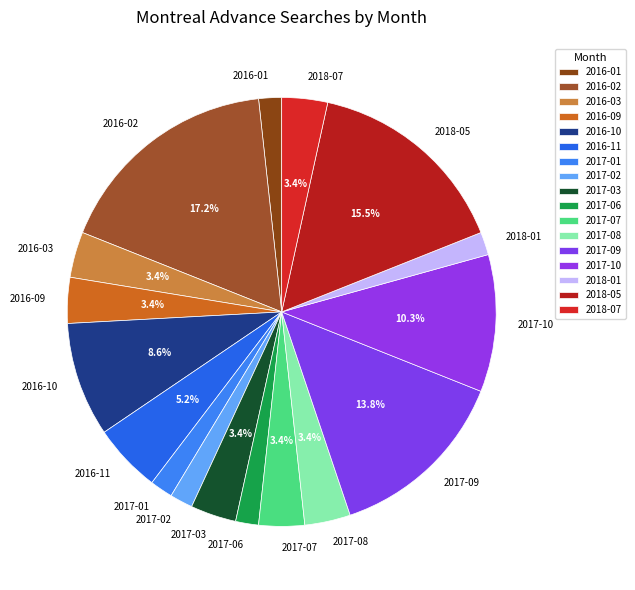

How much of the chart is everything except 2017-03?

96.6%